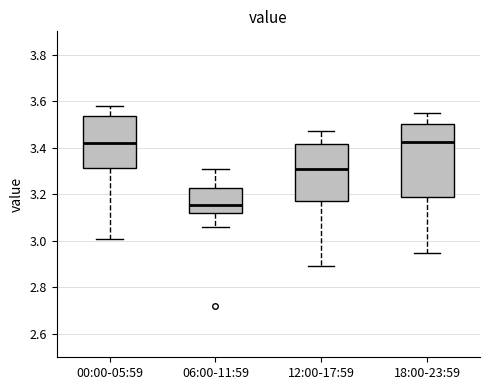

Reading left to right, transcribe this box plot: for each box, give where its median line is, the range the box spans, and where its two whiskers end, as read against the y-axis. The values are not printed on the chart, so give them approximately, as read against the axis.

00:00-05:59: median 3.42, box 3.32 to 3.54, whiskers 3.02 to 3.58
06:00-11:59: median 3.16, box 3.12 to 3.22, whiskers 3.06 to 3.32
12:00-17:59: median 3.32, box 3.18 to 3.42, whiskers 2.90 to 3.48
18:00-23:59: median 3.42, box 3.18 to 3.50, whiskers 2.96 to 3.56